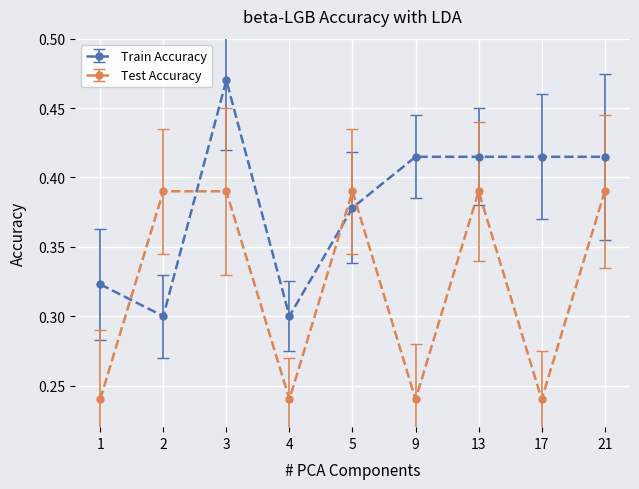

What is the sum of all Train Accuracy values?

3.4